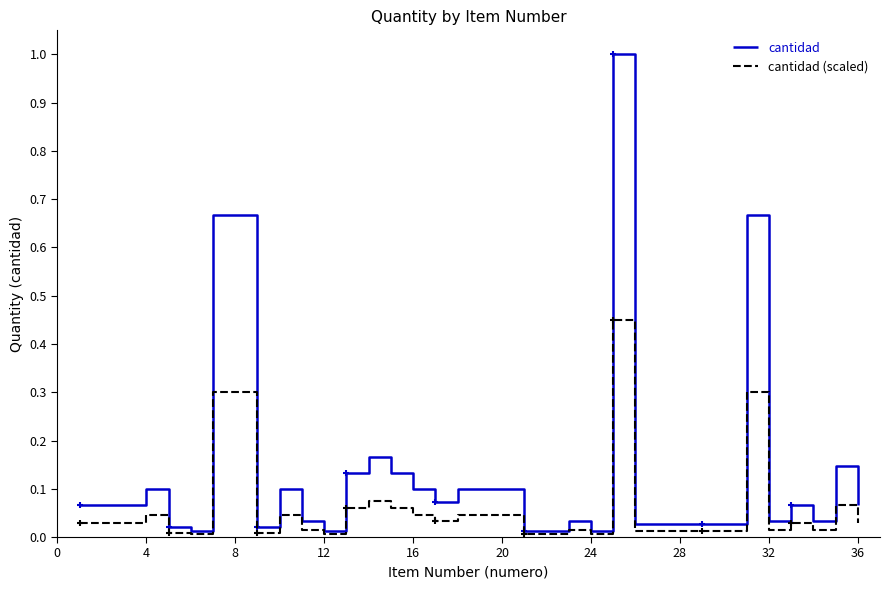

What is the maximum value shown in the chart?

1.0